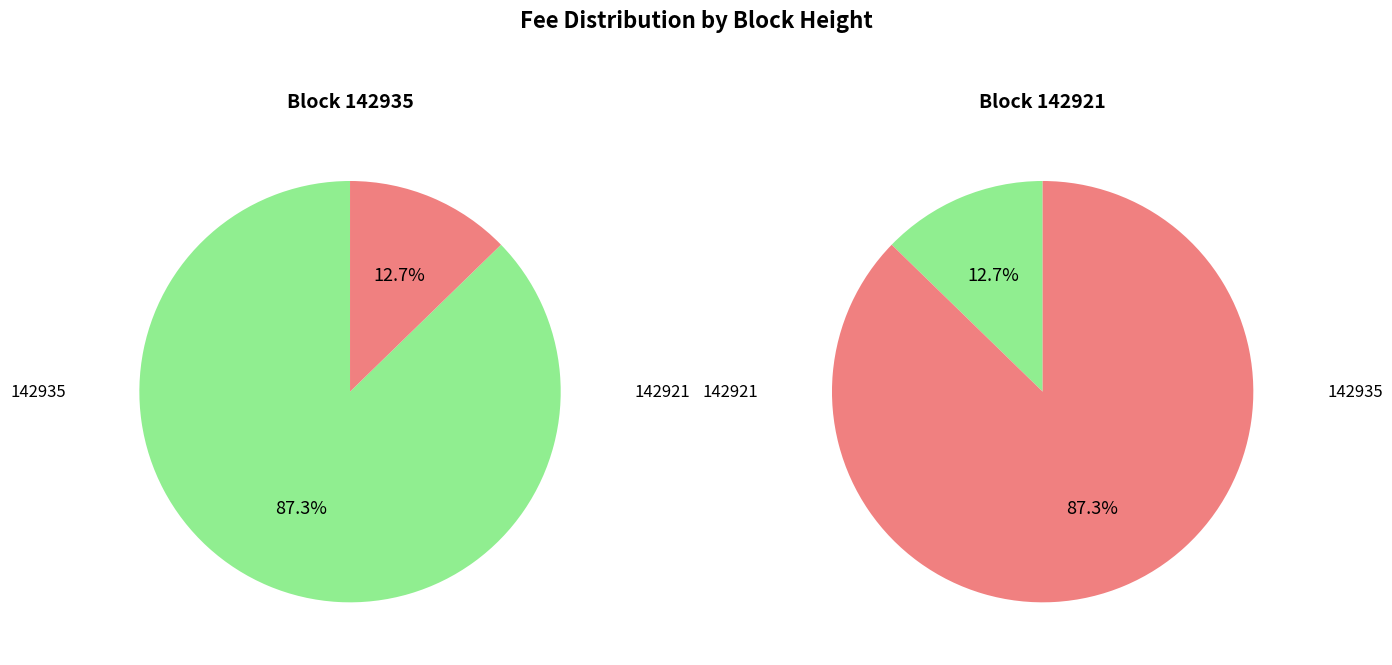

To the nearest percent, what is the difference between the 142935 and 142921 slice percentages?

75%